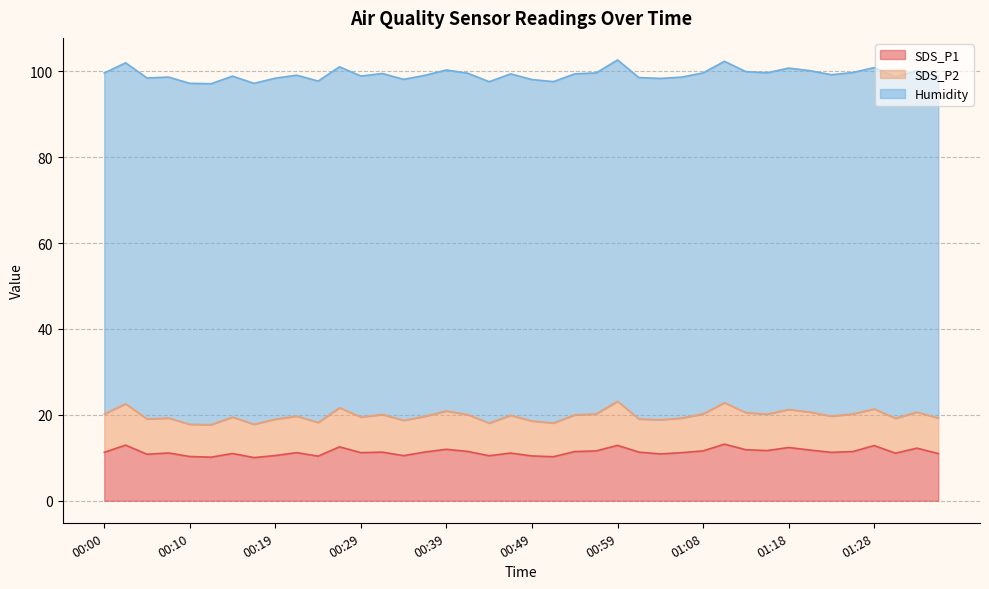

Count the number of data series in this chart.

3